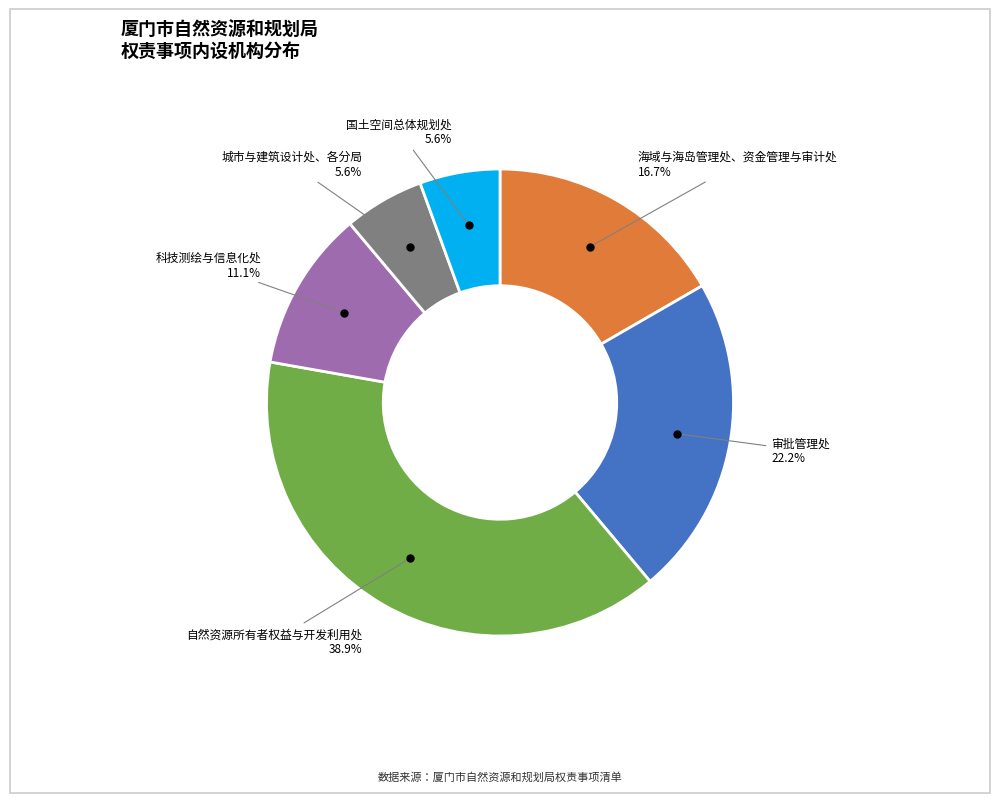

Is there any slice that represents more than half of the pie?

No